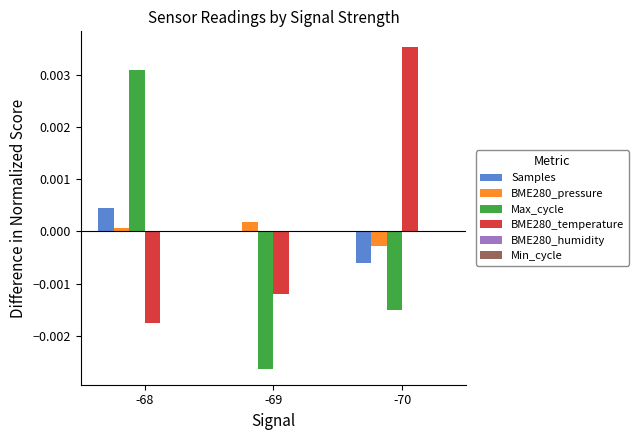

At which category is the sum across all series the highest?

-68